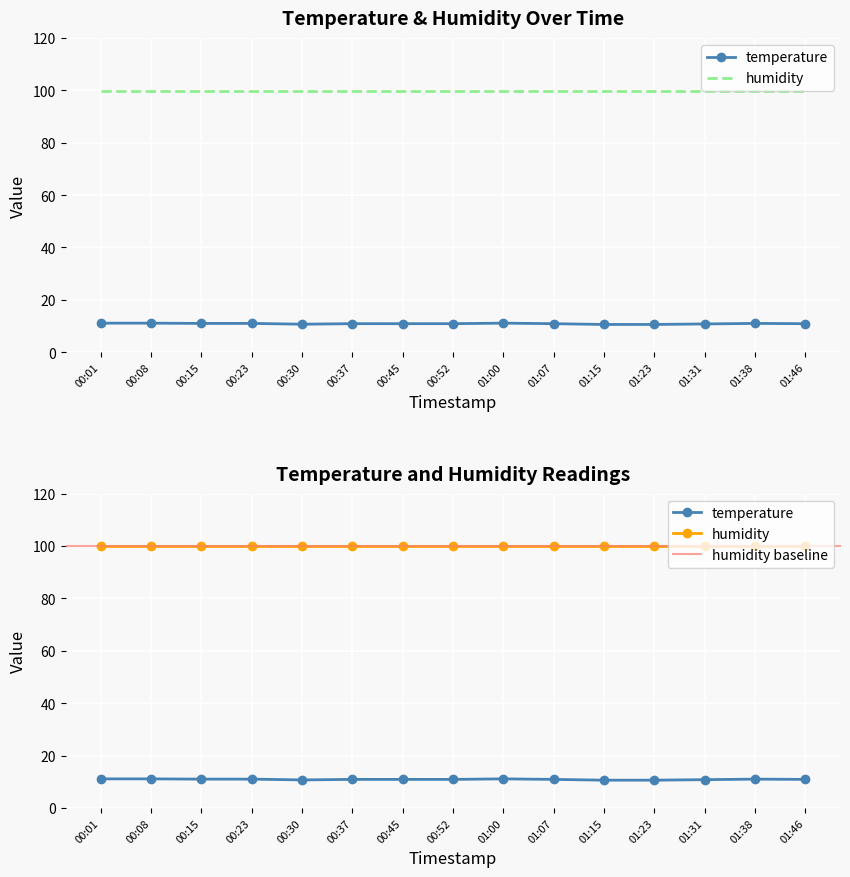

The chart shows a value of 6.2 at 01:23. True or false?

False